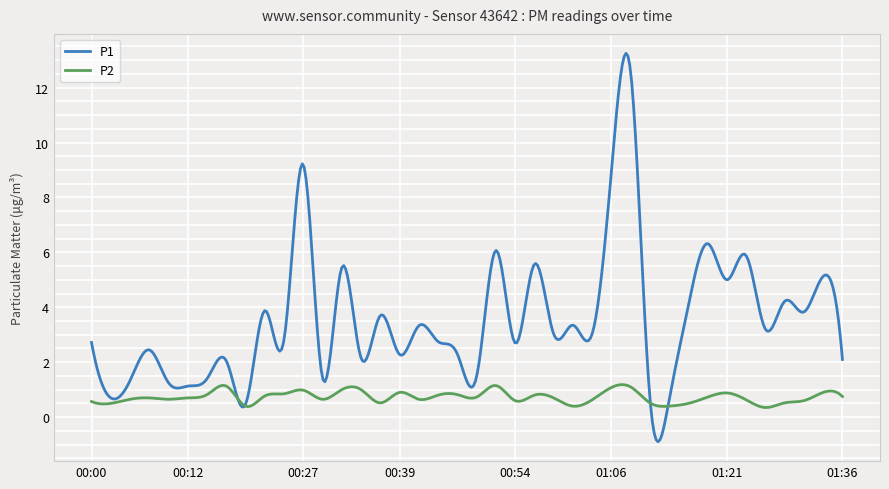

What are all the series names shown in the legend?

P1, P2